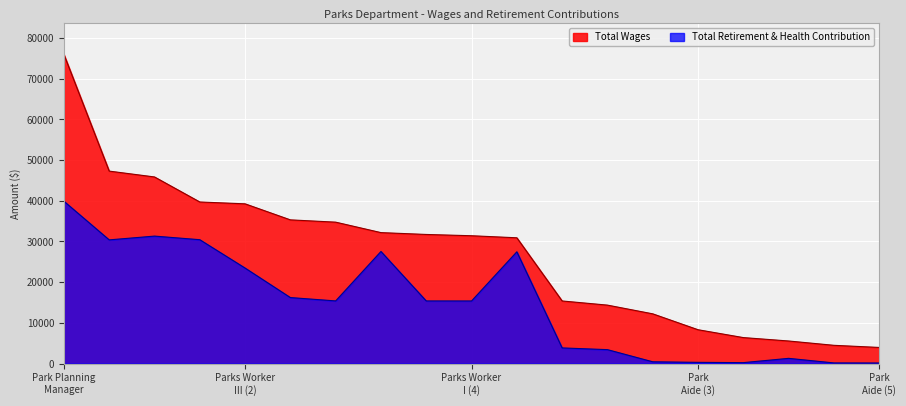

What is the sum of the Total Retirement & Health Contribution values at Public Works Maintenance Worker I and Parks Lead Worker?

5135